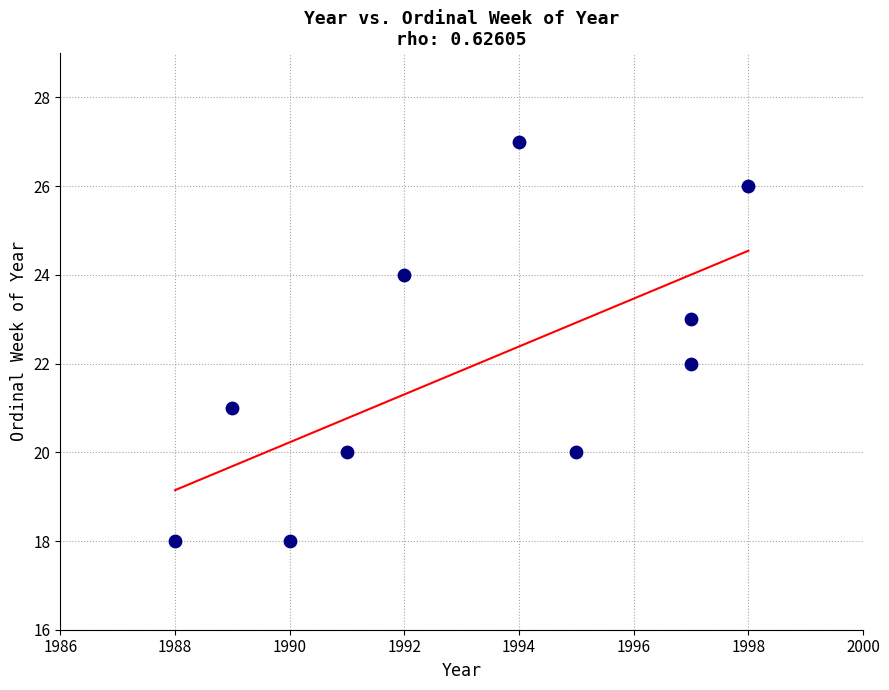

What is the range of Y values (max minus min)?

9